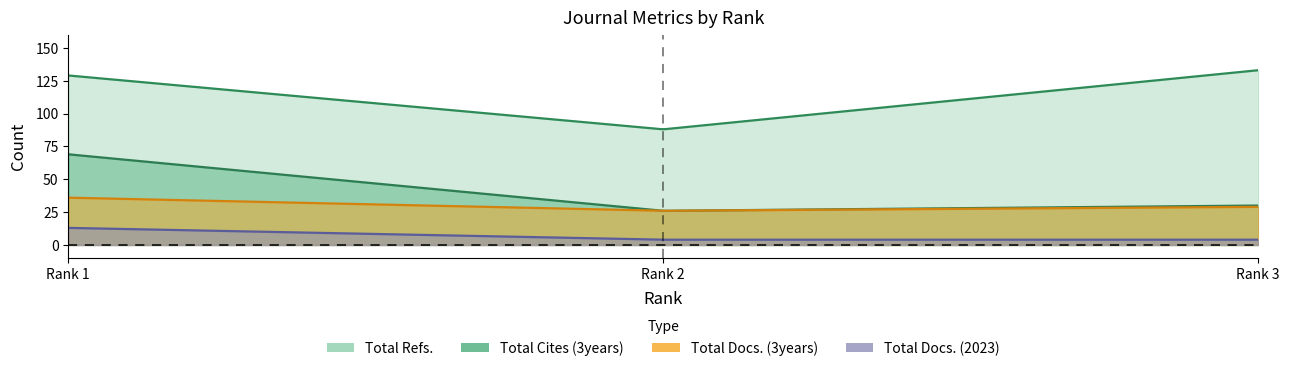

Reading left to right, extract all data points from this chart.

Total Docs. (2023): 13	4	4
Total Docs. (3years): 36	26	29
Total Refs.: 129	88	133
Total Cites (3years): 69	26	30